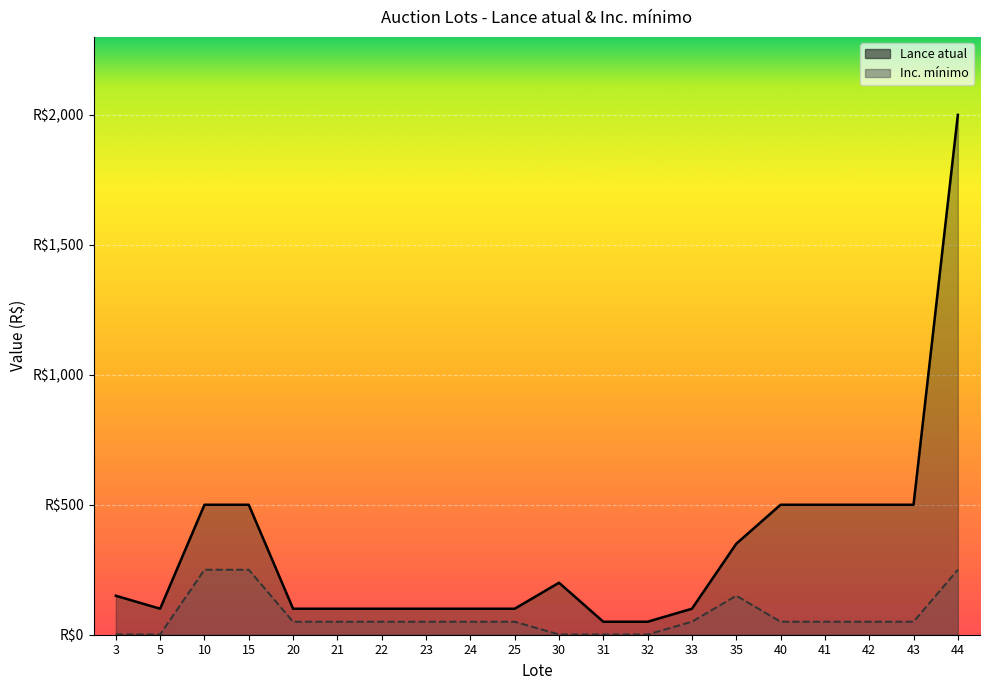

The value of Lance atual at 41 is 500. True or false?

True